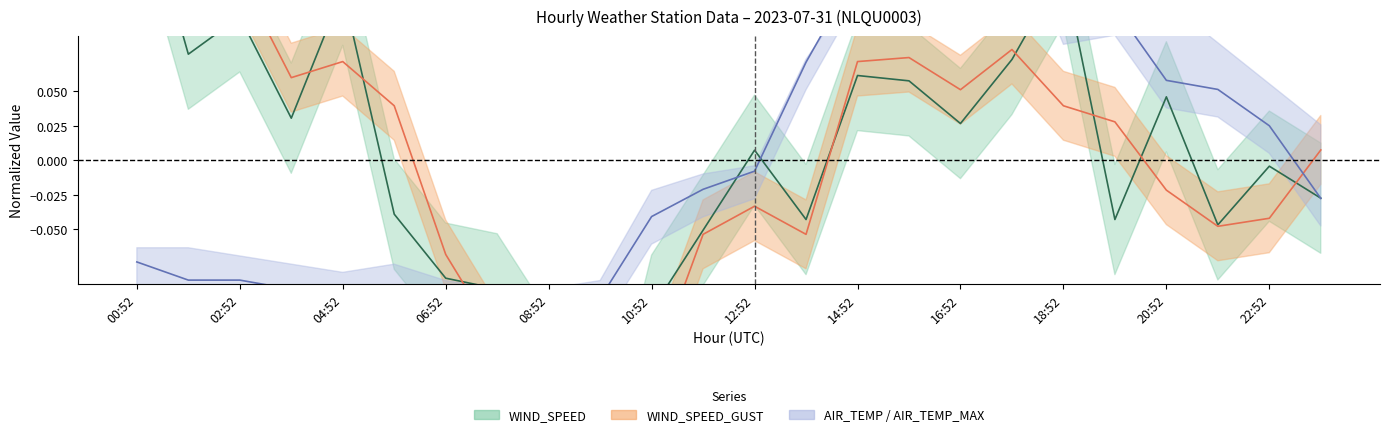

What is the difference between the maximum and second lowest values in the WIND_SPEED series?

0.4